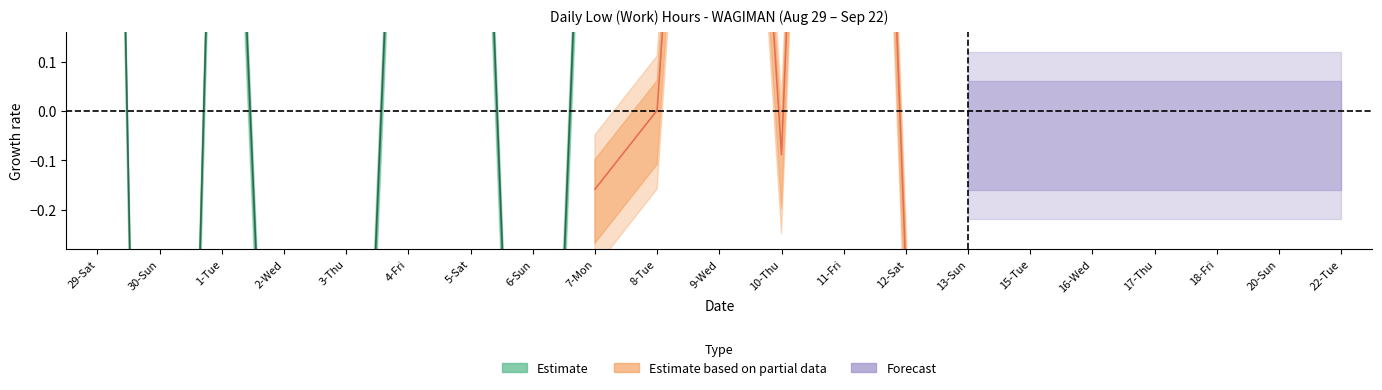

What is the label of the 3rd point from the left?

1-Tue